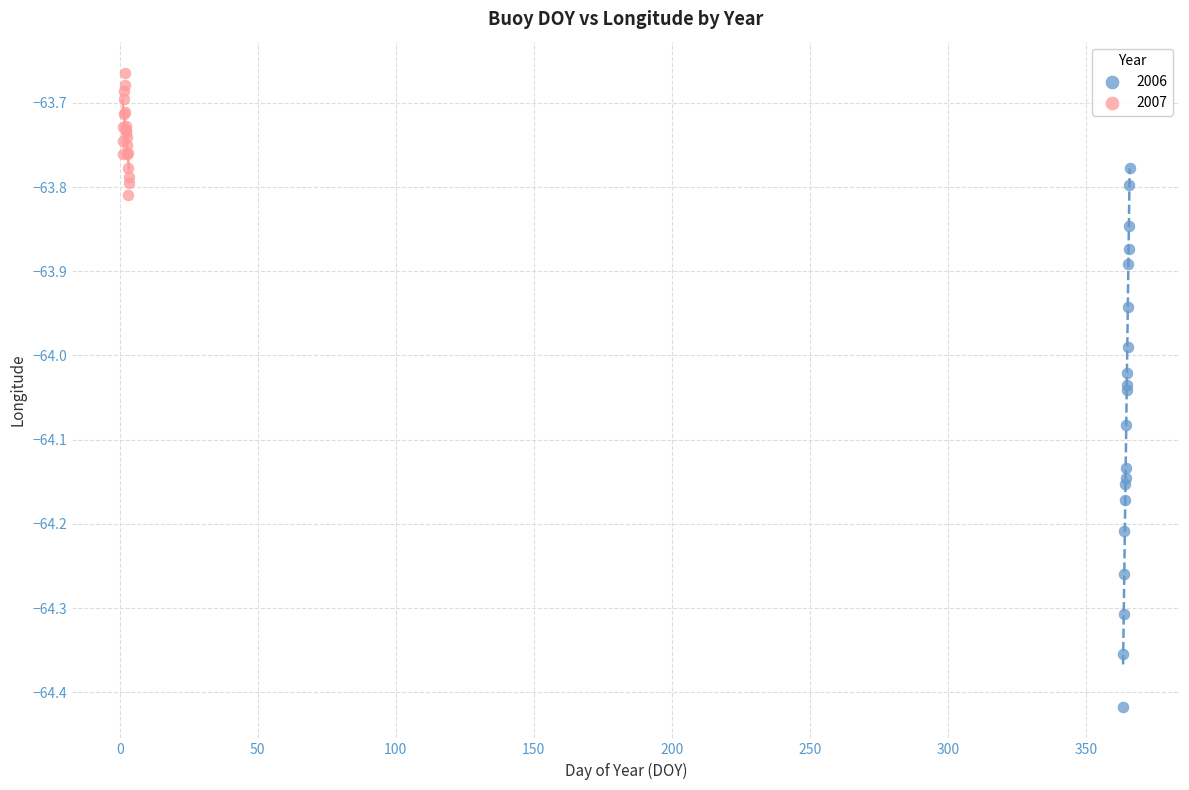

Which series has the largest Y range (max minus min)?

2006